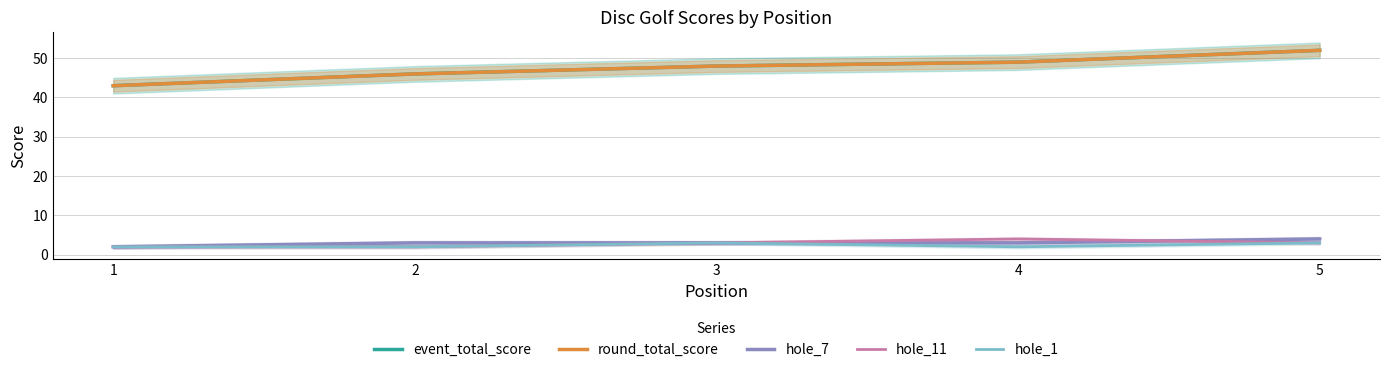

What is the value of the event_total_score point at the 3rd from the left?

48